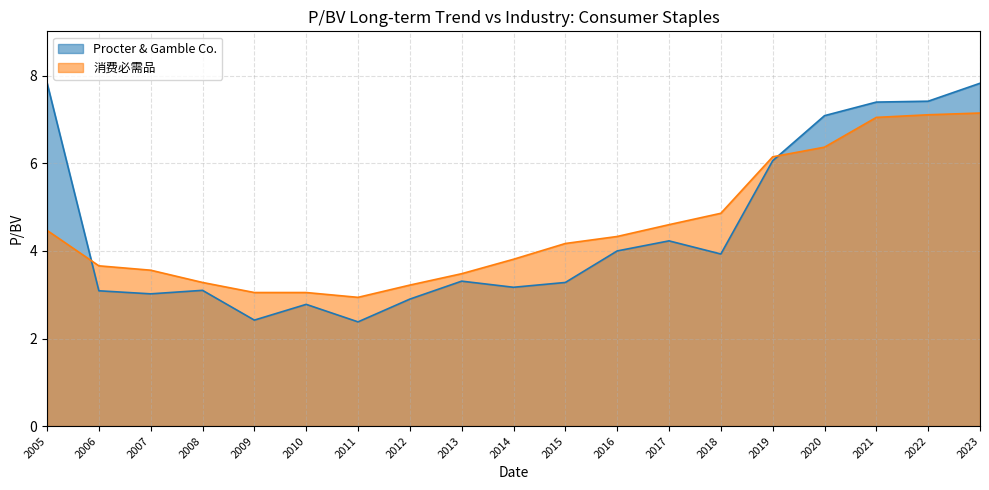

How many intersections are there between 消费必需品 and Procter & Gamble Co.?

2